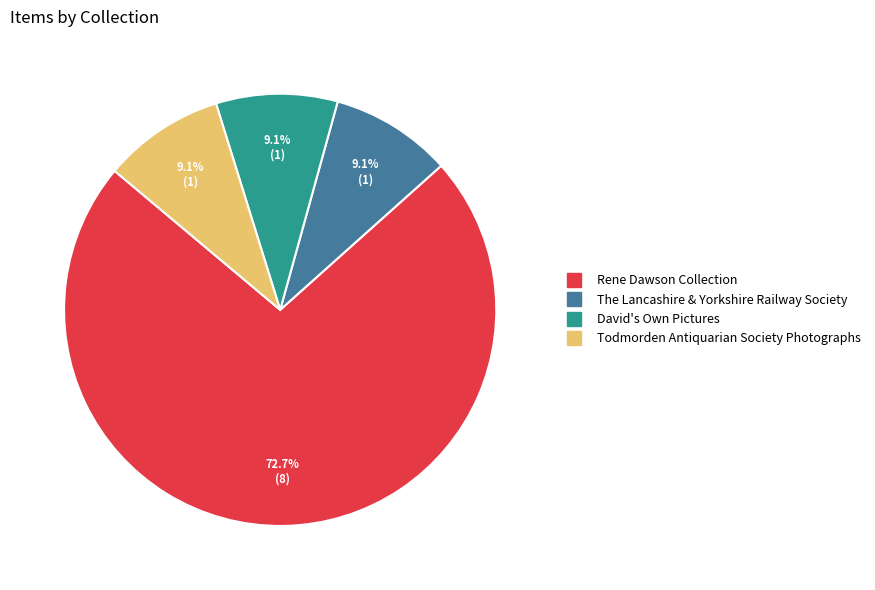

What is the majority slice?

Rene Dawson Collection